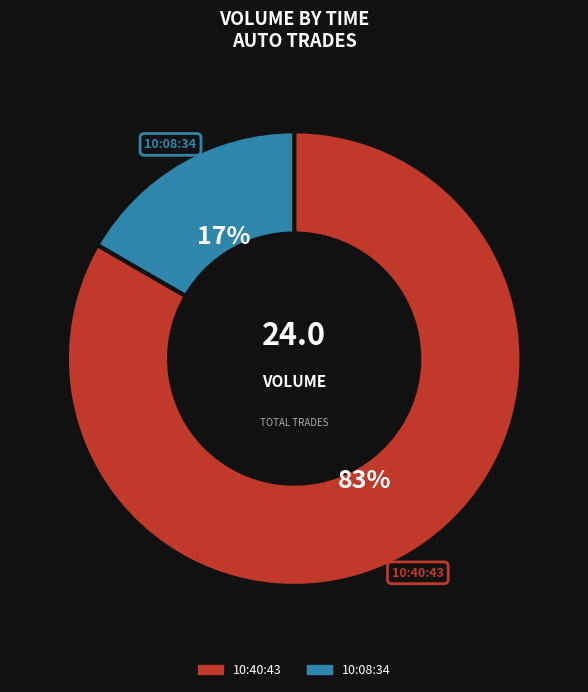

To the nearest percent, what percentage of the pie is 10:08:34?

17%